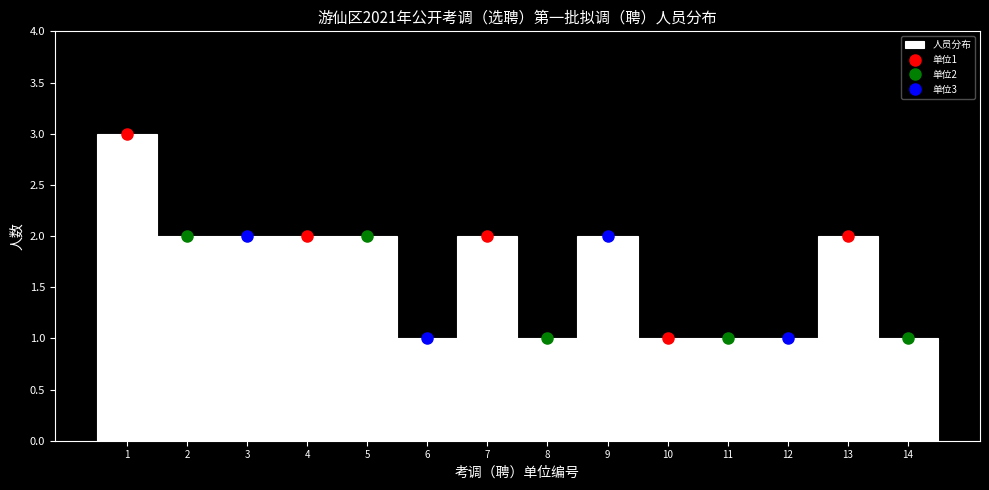

Over which range of the x-axis is the bar tallest?

0.5 to 1.5